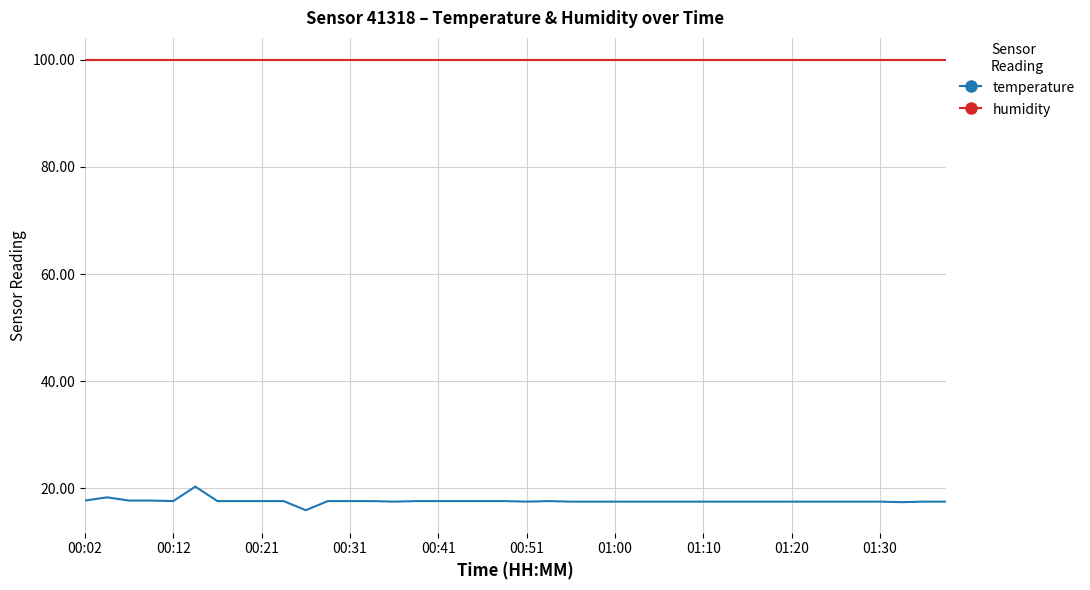

True or false: temperature and humidity intersect in this chart.

False